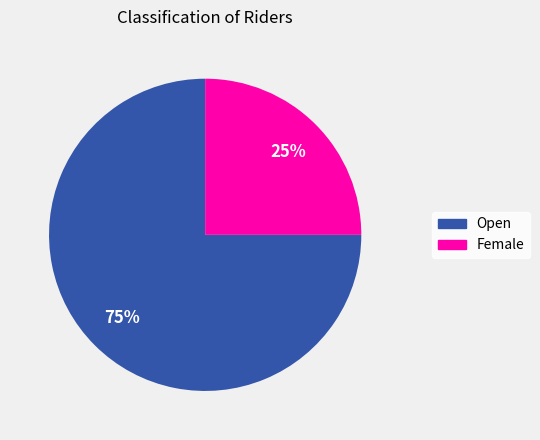

Is it true that Open is 75% of the pie?

True